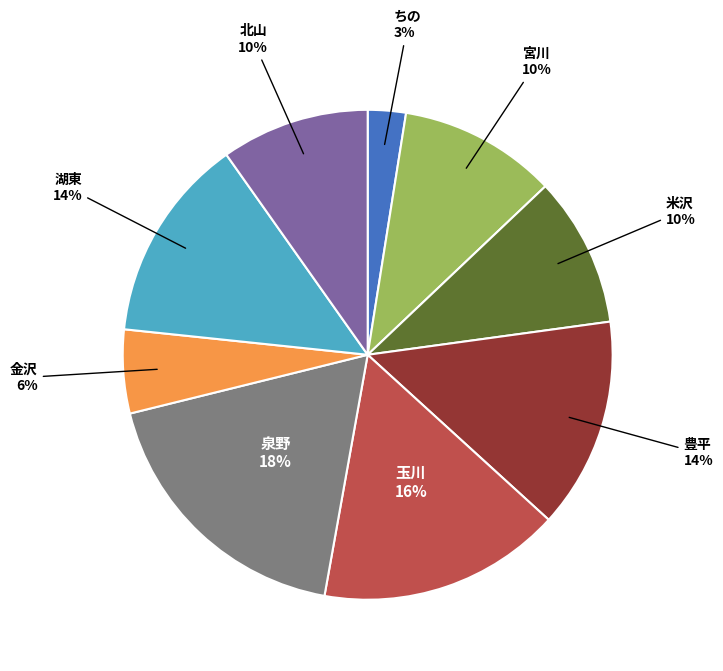

How many segments does this pie chart have?

9